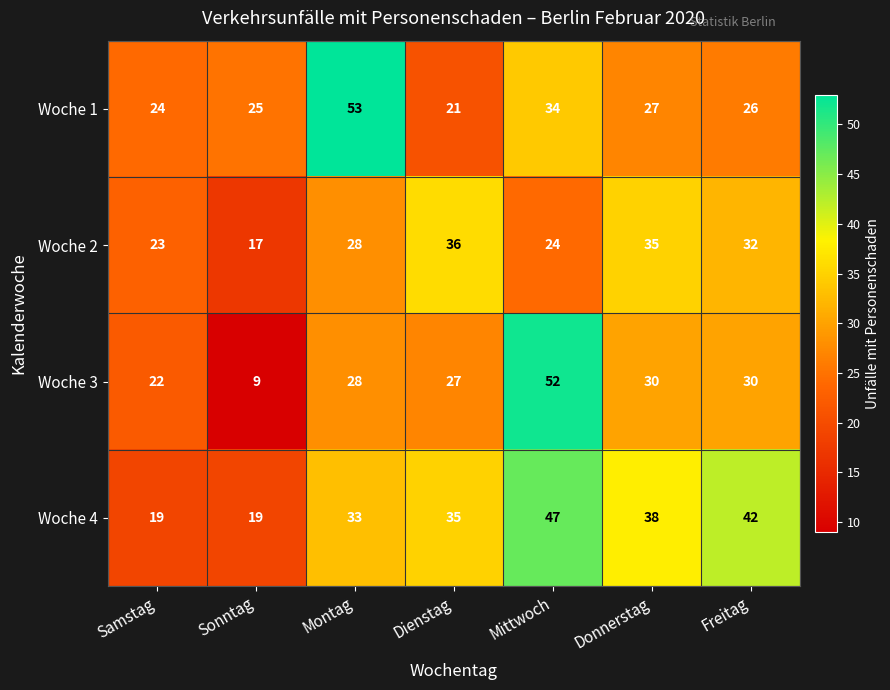

At which category is the sum across all series the highest?

Mittwoch